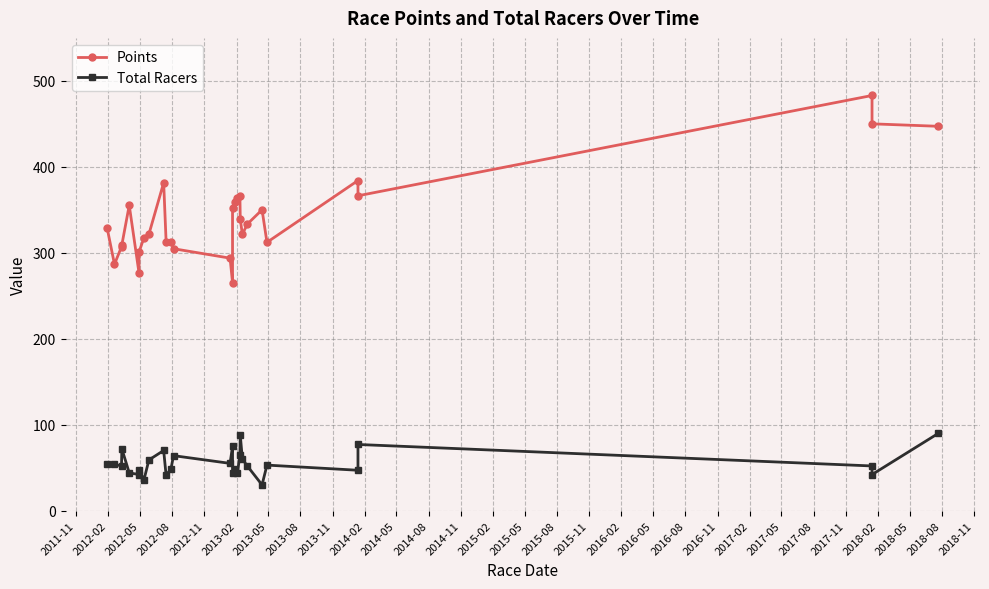

What is the greatest value displayed?

483.0